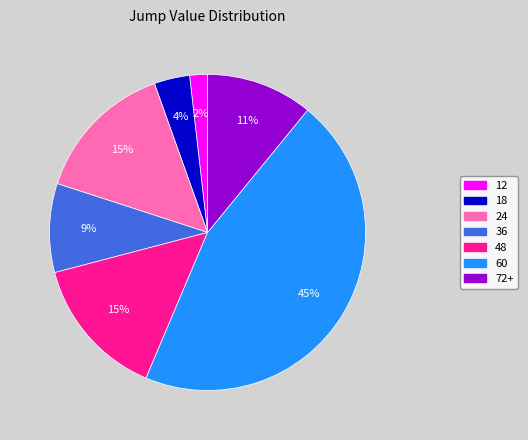

Is there a majority slice in this chart?

No